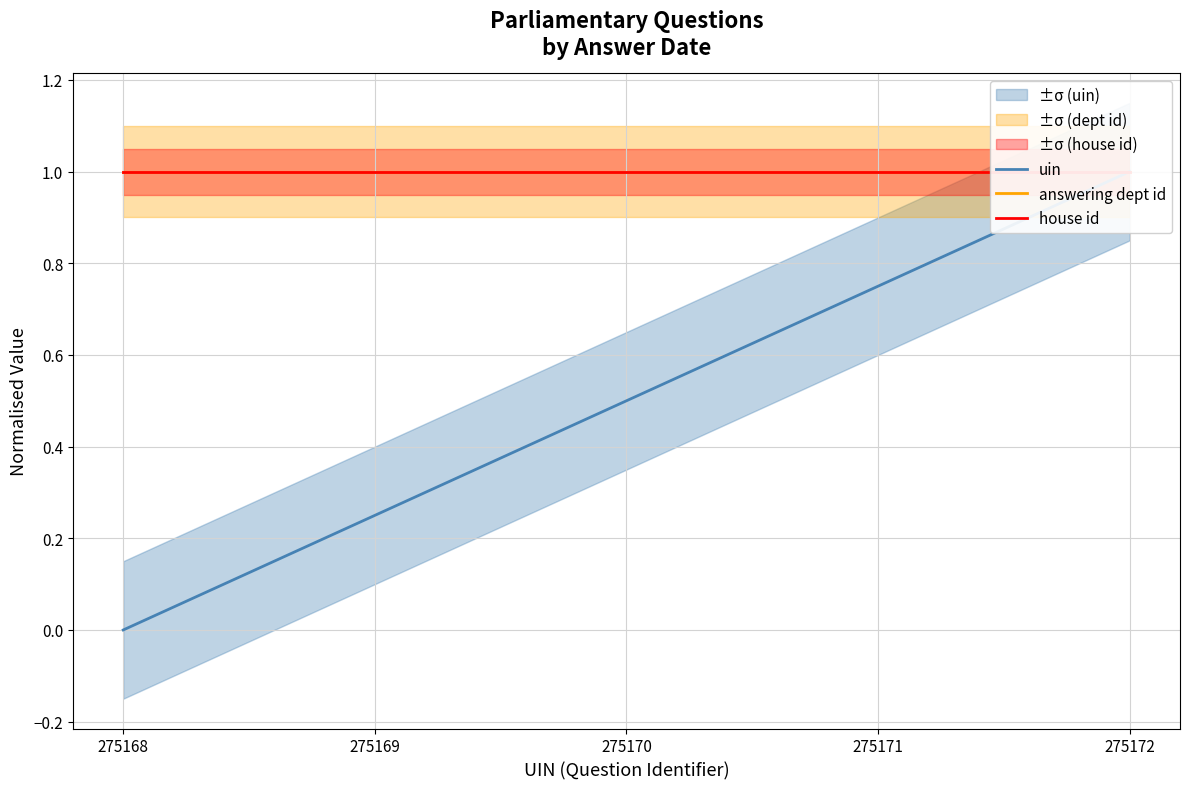

The uin series shows 1.0 at 275172. True or false?

True